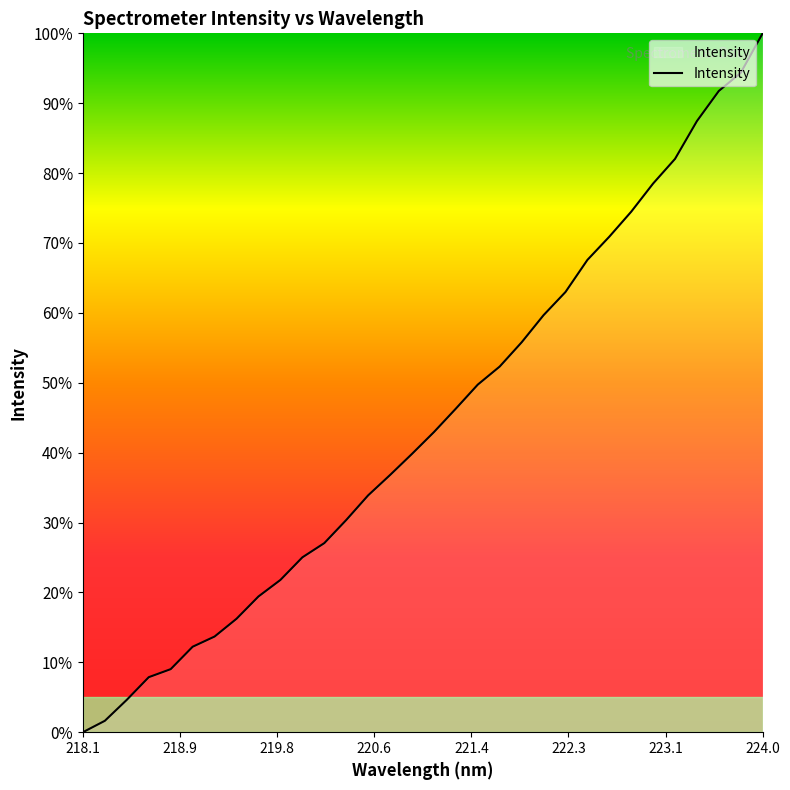

What is the difference between the maximum and minimum values?

100.0